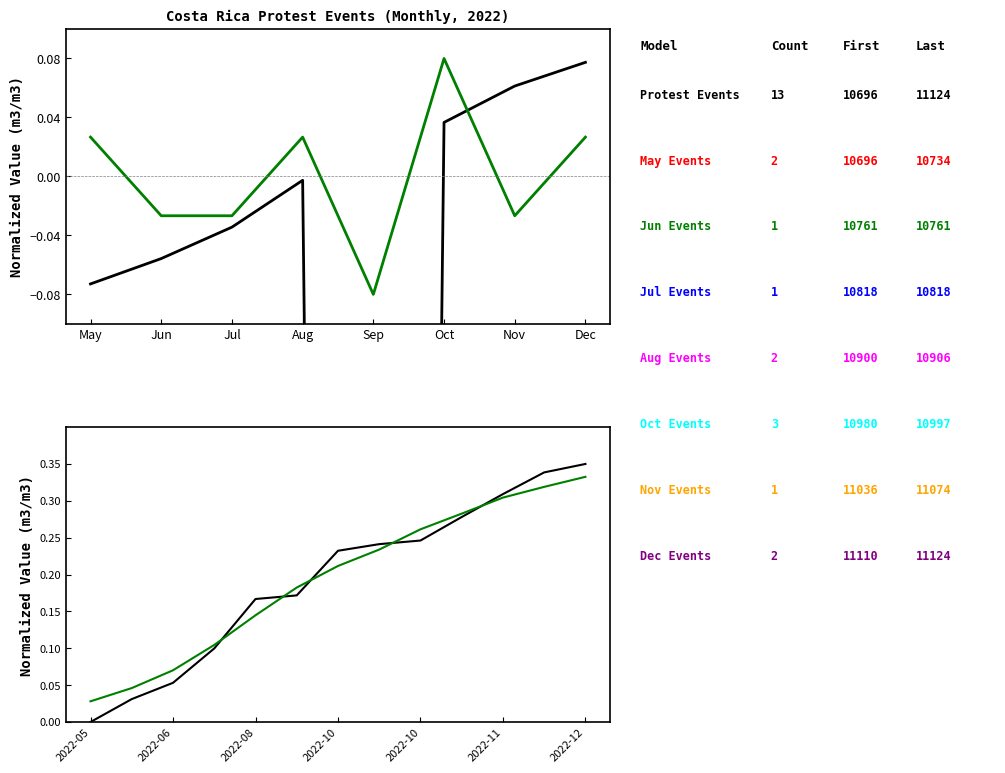

What is the change in value from 2022-05-20 to 2022-07-11?

+0.1